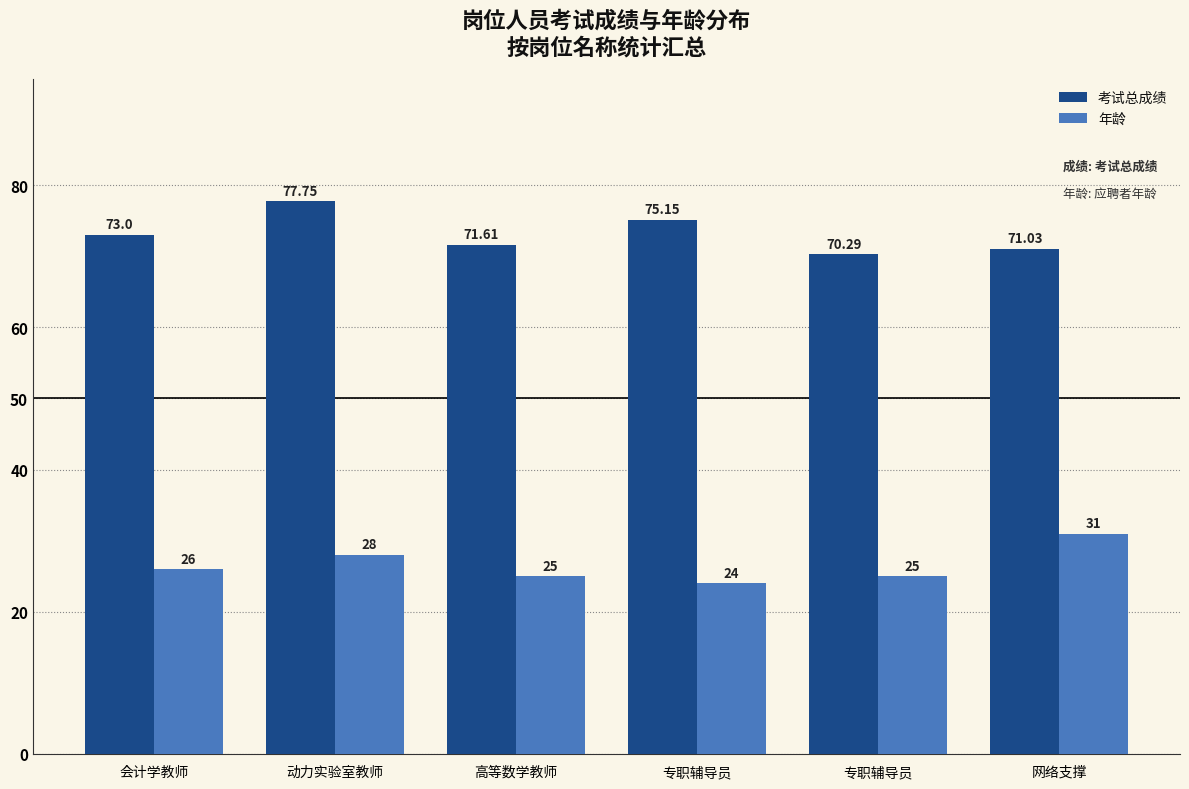

What is the difference between the highest and lowest values at 会计学教师?

47.0